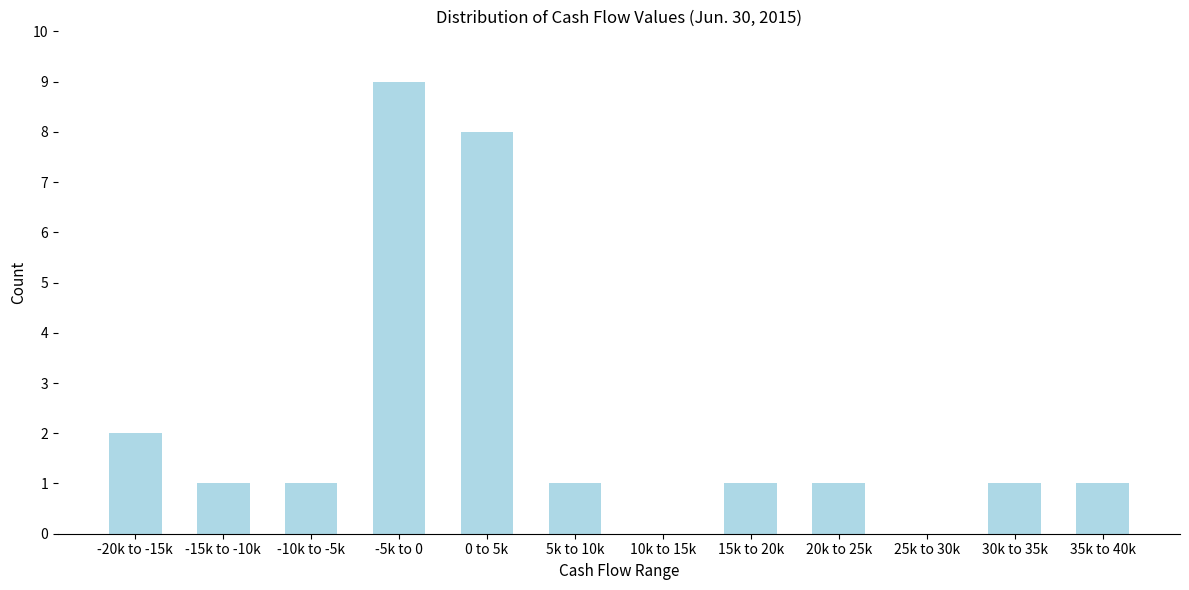

Reading left to right, transcribe all the data shown in this chart.

-20k to -15k=2	-15k to -10k=1	-10k to -5k=1	-5k to 0=9	0 to 5k=8	5k to 10k=1	10k to 15k=0	15k to 20k=1	20k to 25k=1	25k to 30k=0	30k to 35k=1	35k to 40k=1